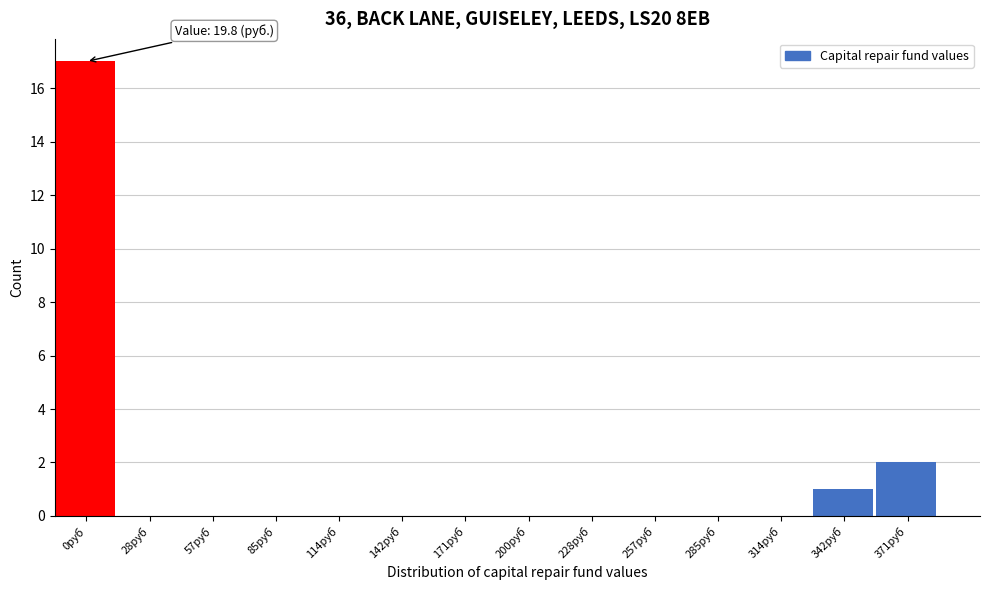

Reading left to right, what are all the values shown in this chart?

0руб=17	28руб=0	57руб=0	85руб=0	114руб=0	142руб=0	171руб=0	200руб=0	228руб=0	257руб=0	285руб=0	314руб=0	342руб=1	371руб=2